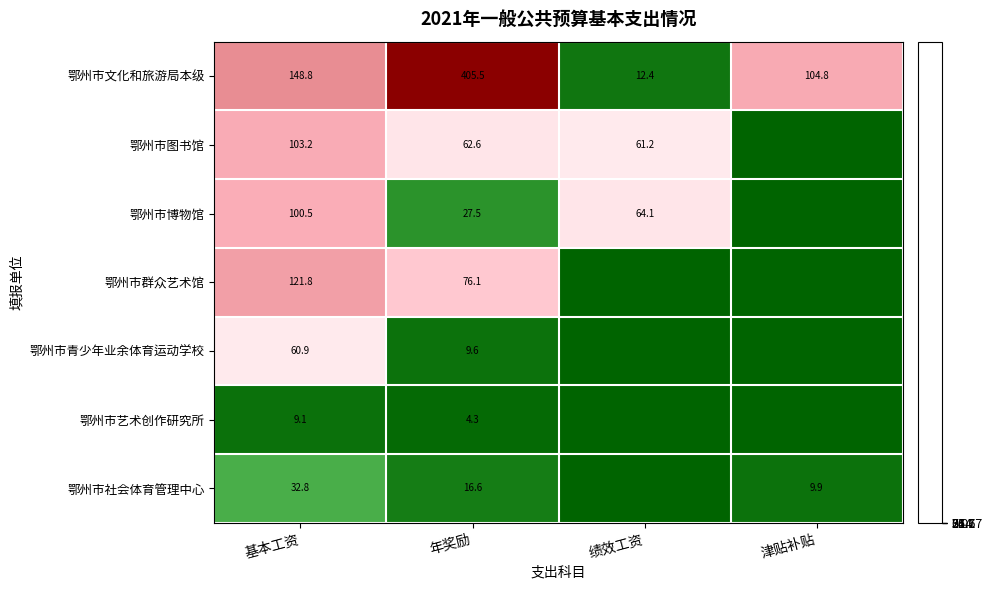

How many distinct data groups are displayed?

7